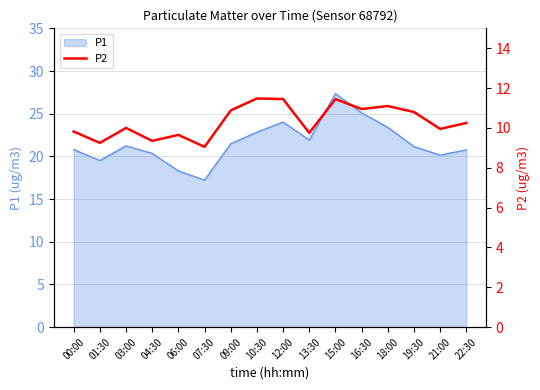

At which label does P1 reach its minimum?

07:30